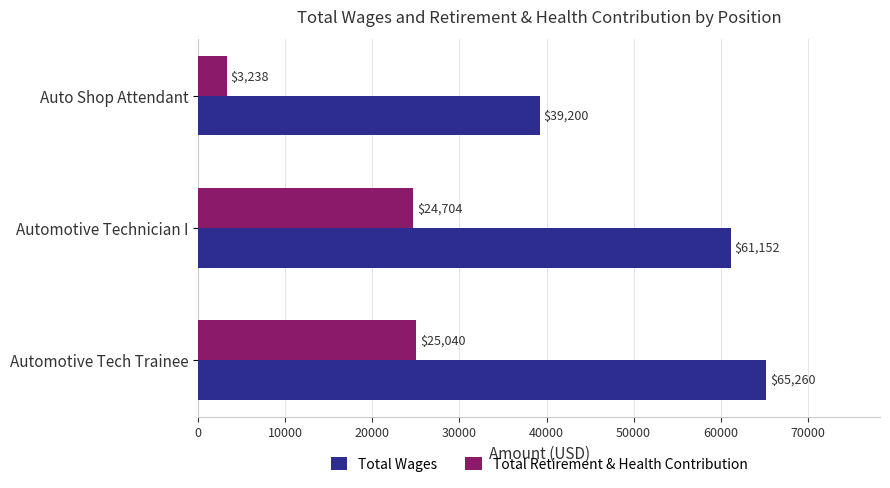

How many Total Wages values are between 39200 and 65260?

3